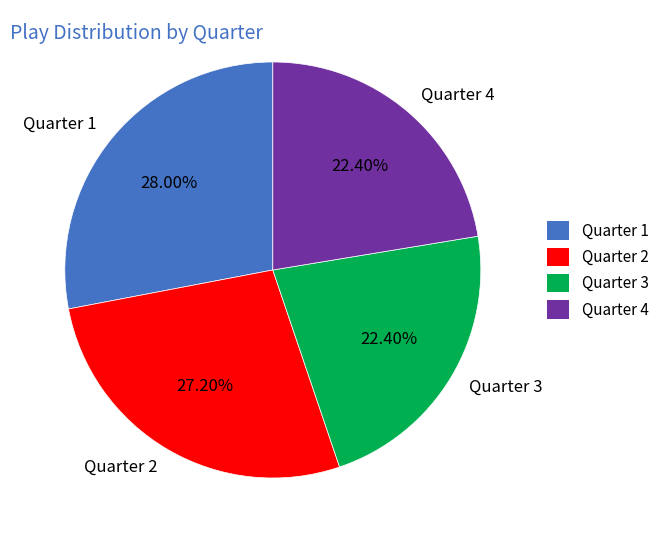

Is it true that Quarter 3 is 22% of the pie?

True